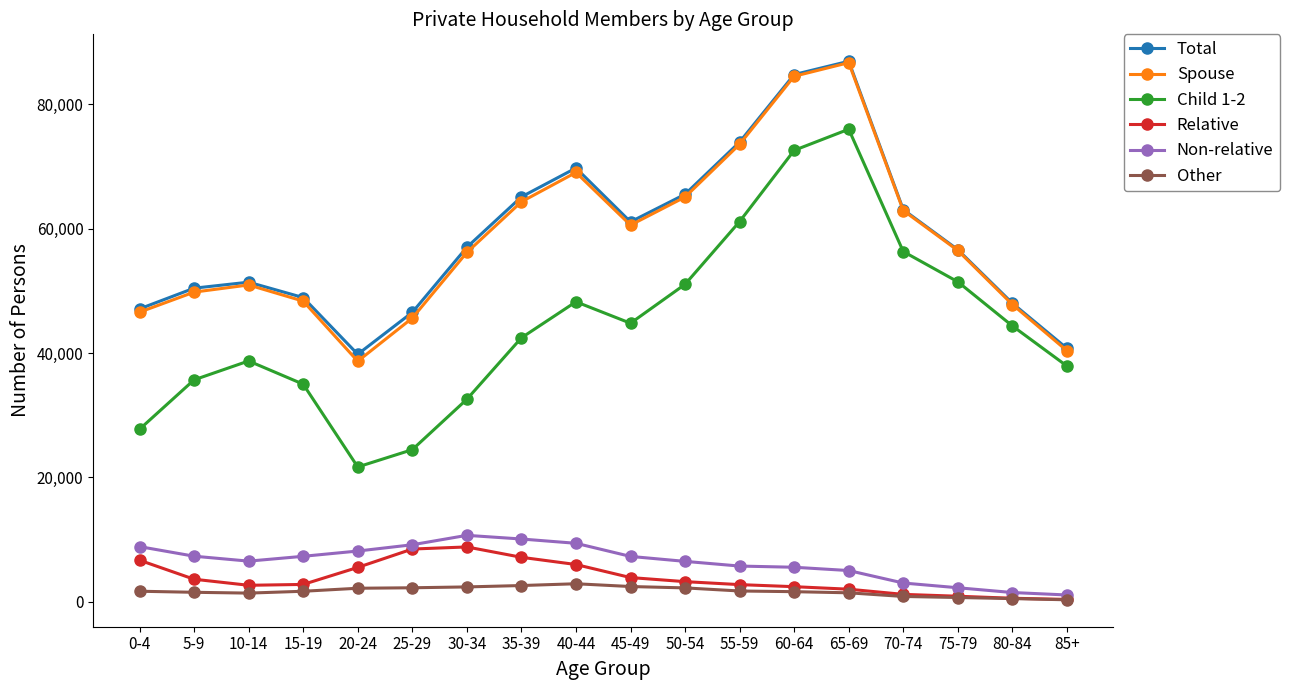

True or false: Total and Child 1-2 cross at least once.

False